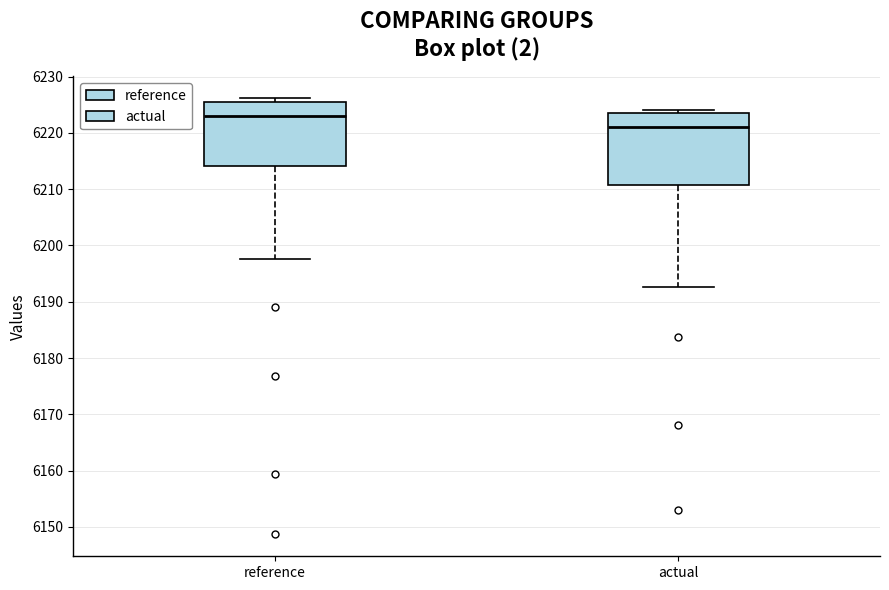

Which box is the tallest, from its lower edge to its upper edge?

actual